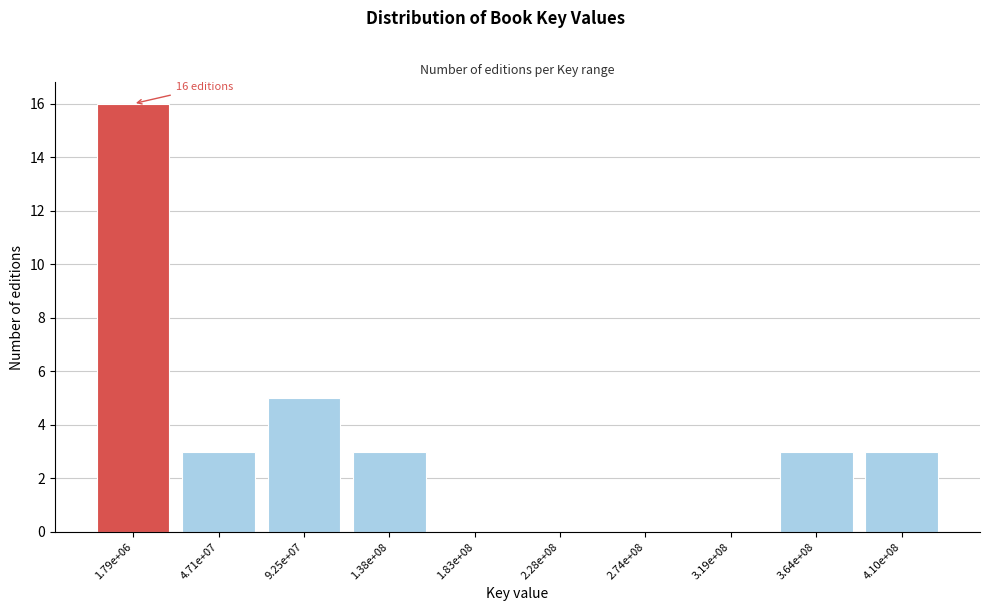

Reading right to left, list all the values displayed in this chart.

4.10e+08=3	3.64e+08=3	3.19e+08=0	2.74e+08=0	2.28e+08=0	1.83e+08=0	1.38e+08=3	9.25e+07=5	4.71e+07=3	1.79e+06=16